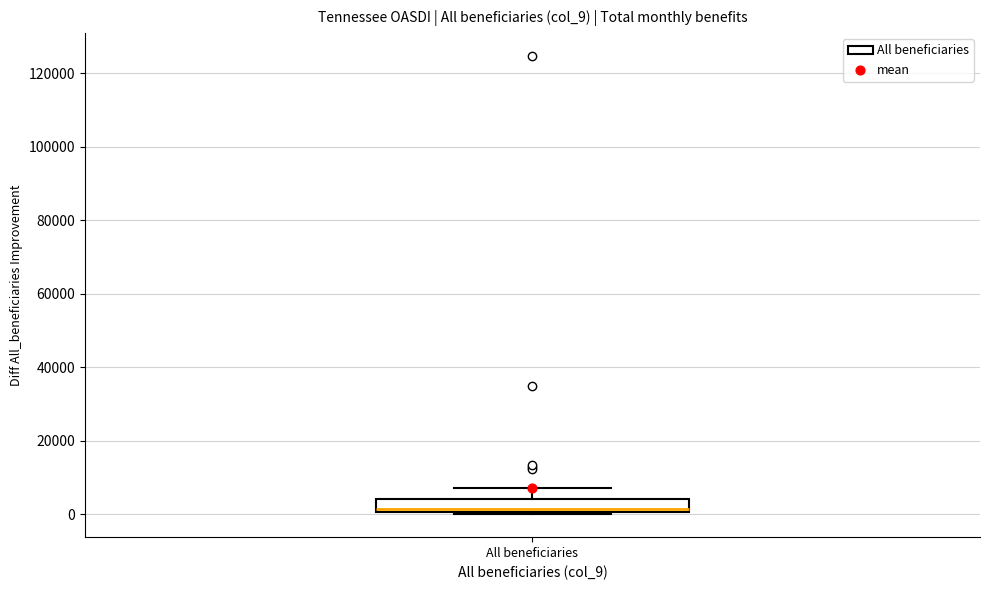

Read this box plot against the y-axis: the position of the median line, the range covered by the box, and the ends of both whiskers. The values are not printed on the chart, so give them approximately, as read against the axis.

median 2000, box 0 to 4000, whiskers 0 (just below the box's lower edge) to 8000